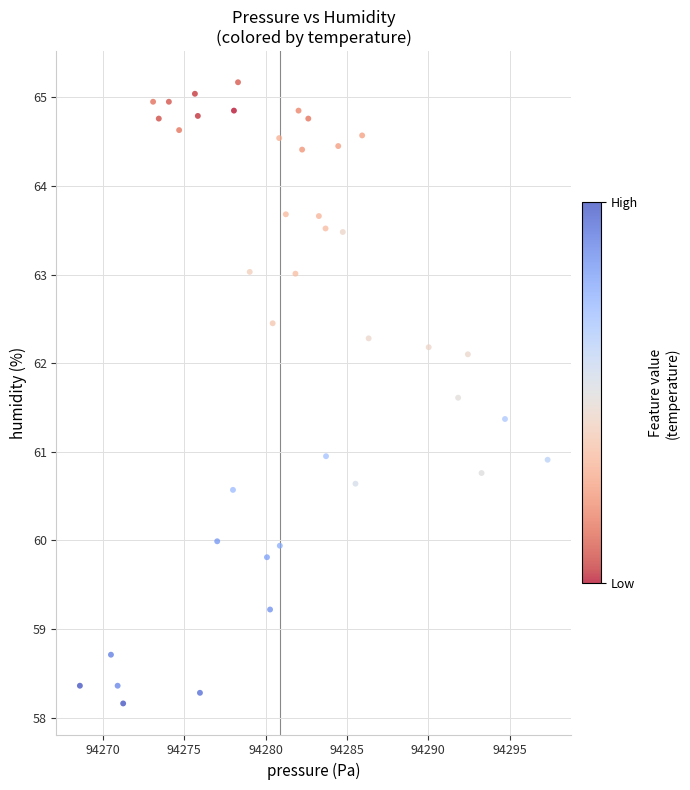

What is the range of X values (max minus min)?

28.8